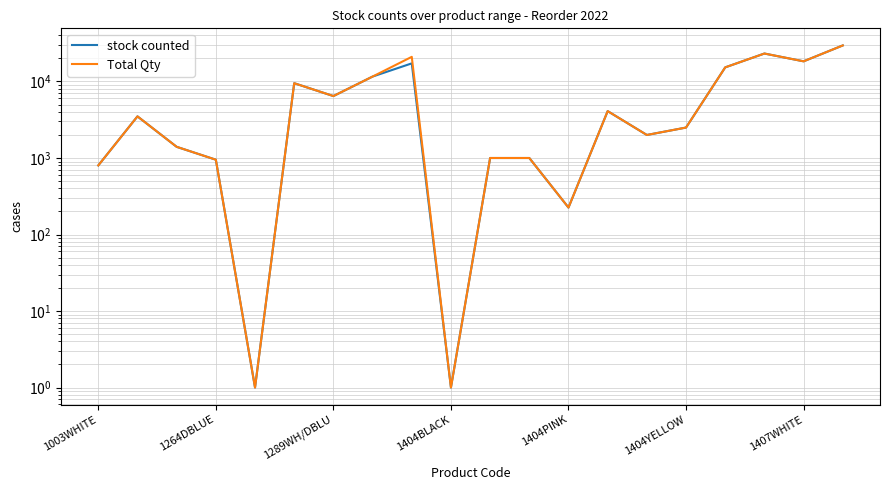

Is the value of stock counted at 10 greater than the value of Total Qty at 9?

Yes